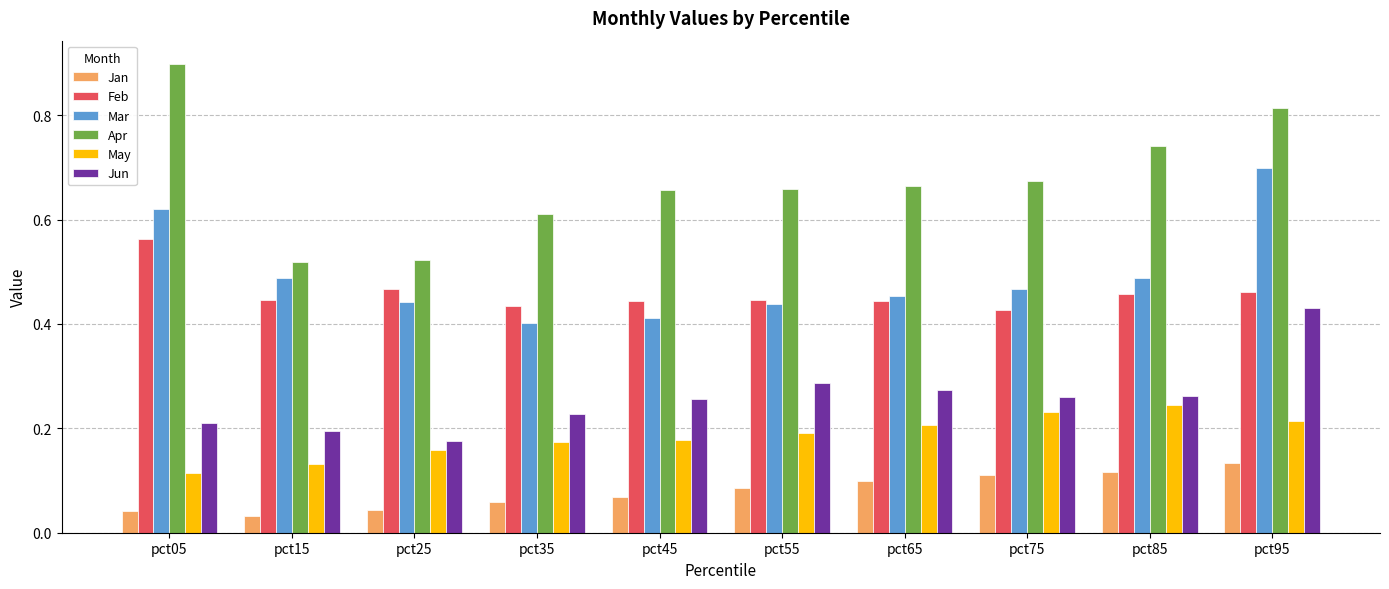

Which series has the largest range (max minus min)?

Apr